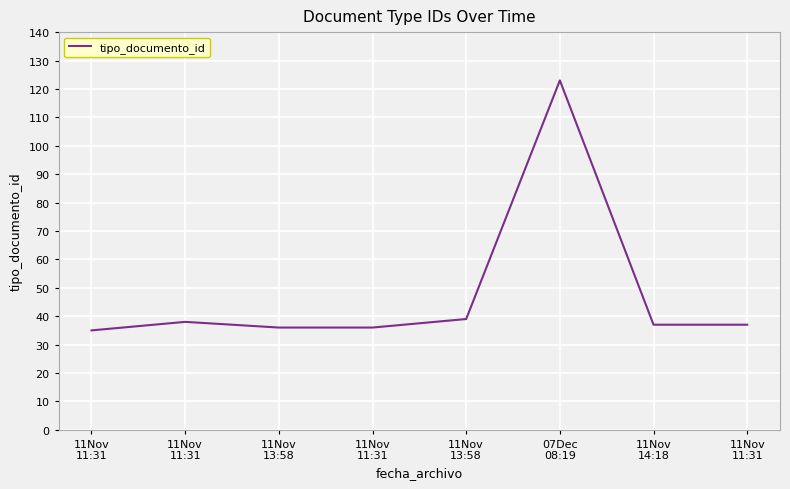

Reading left to right, transcribe all the data shown in this chart.

11Nov
11:31=35	11Nov
11:31=38	11Nov
13:58=36	11Nov
11:31=36	11Nov
13:58=39	07Dec
08:19=123	11Nov
14:18=37	11Nov
11:31=37